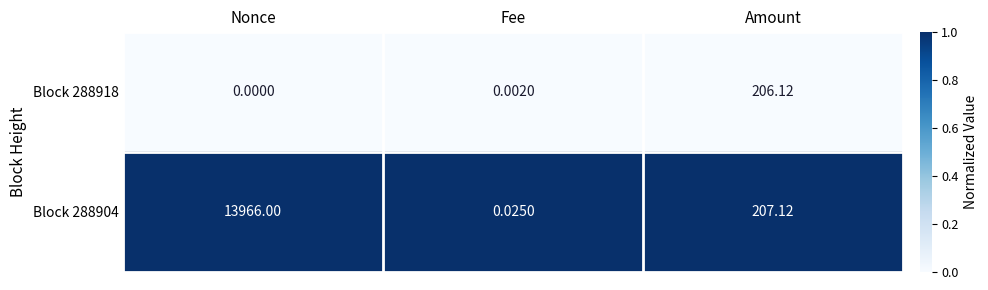

At how many categories does at least one series exceed 0?

3